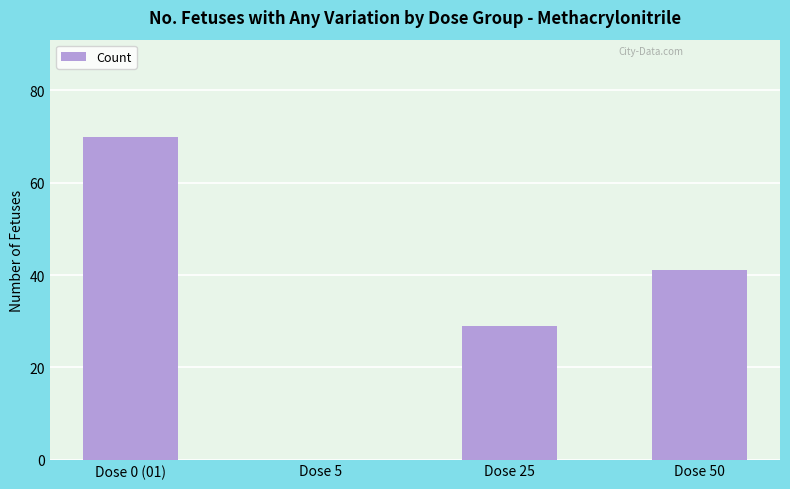

The value at Dose 5 is 0. True or false?

True